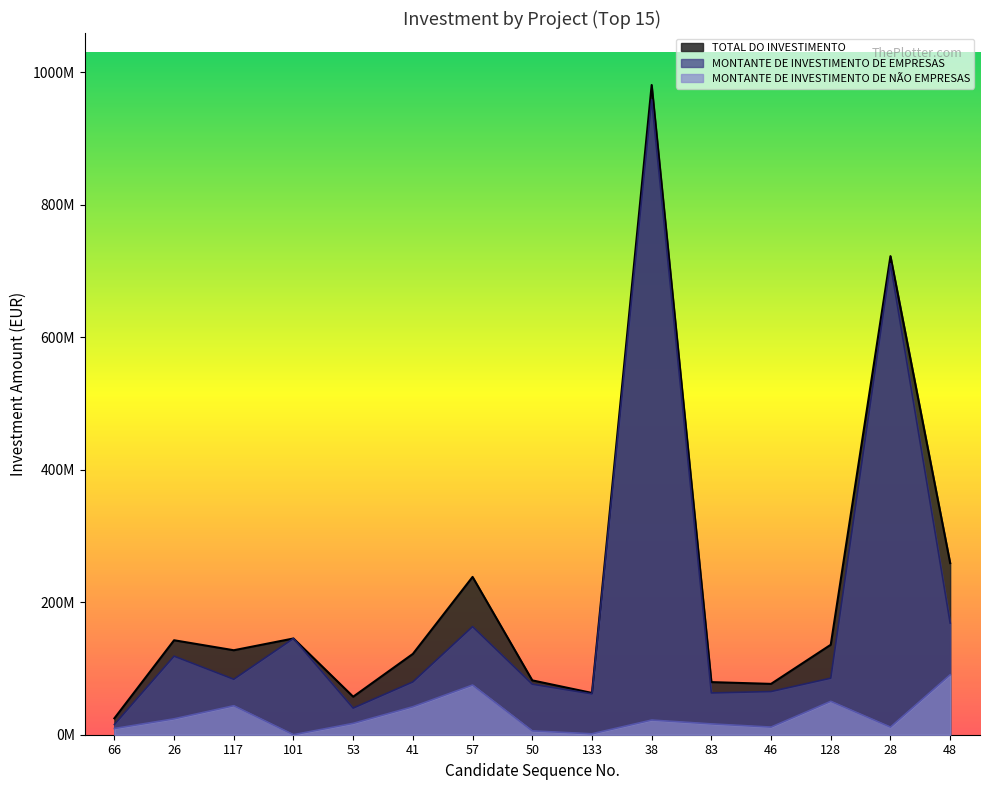

What is the greatest value displayed?

980539368